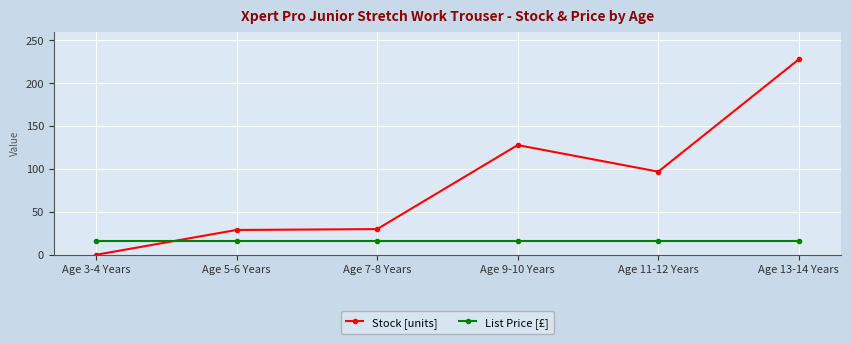

Rank the series by their maximum value, from lowest to highest.

List Price [£], Stock [units]